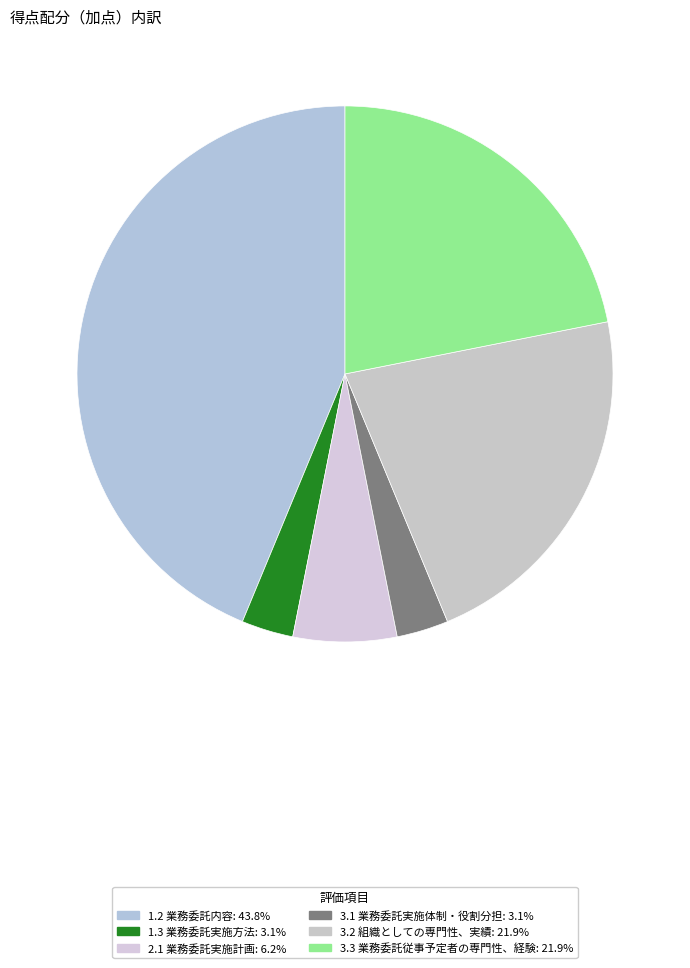

How many slices are in this pie chart?

6